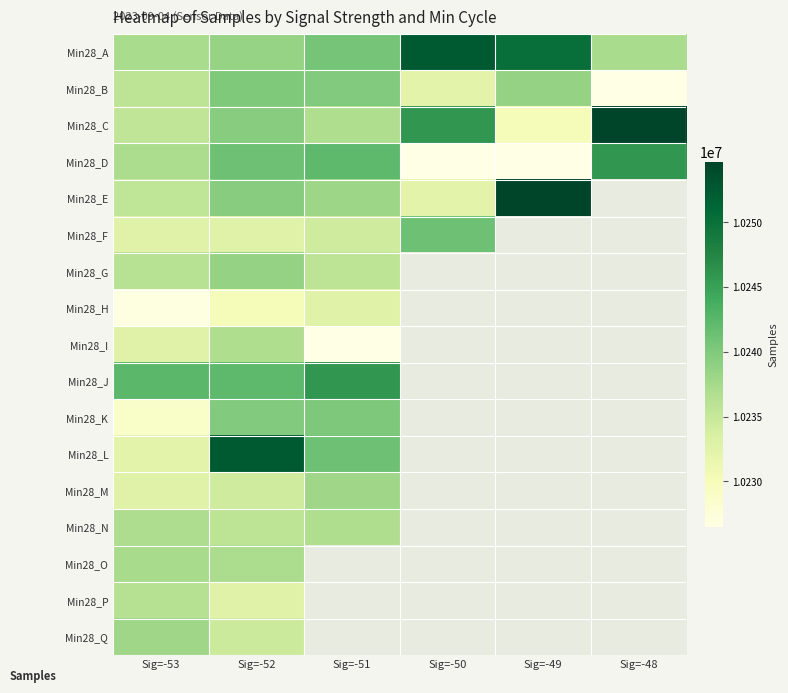

The value of Min28_M at Sig=-51 is 10237965.0. True or false?

True